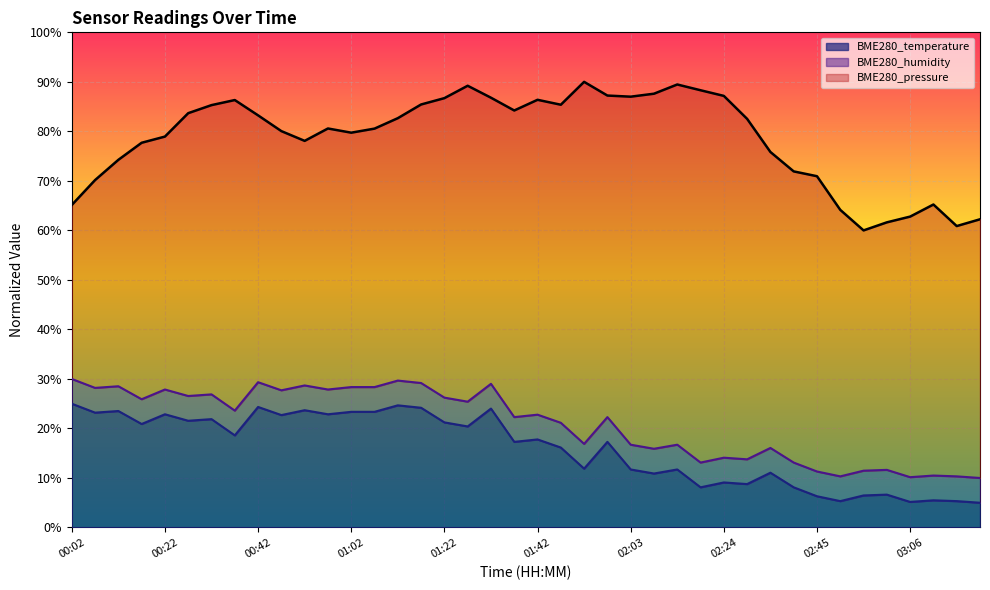

Where does the BME280_pressure series first go above 82?

00:27